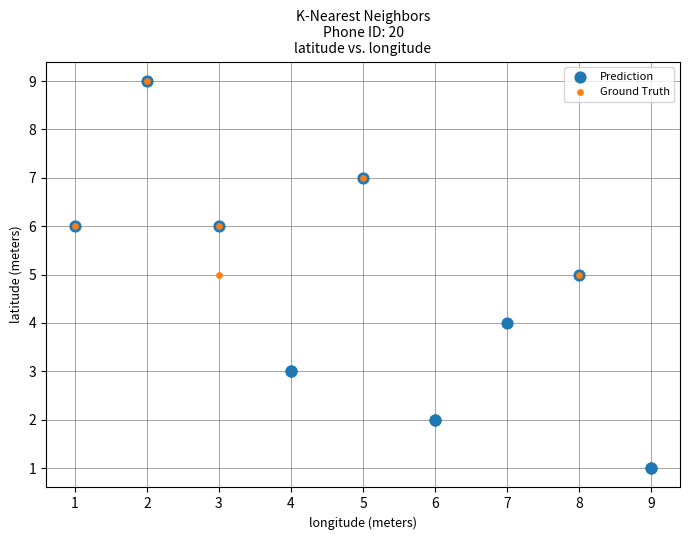

Which series has the largest Y range (max minus min)?

Prediction